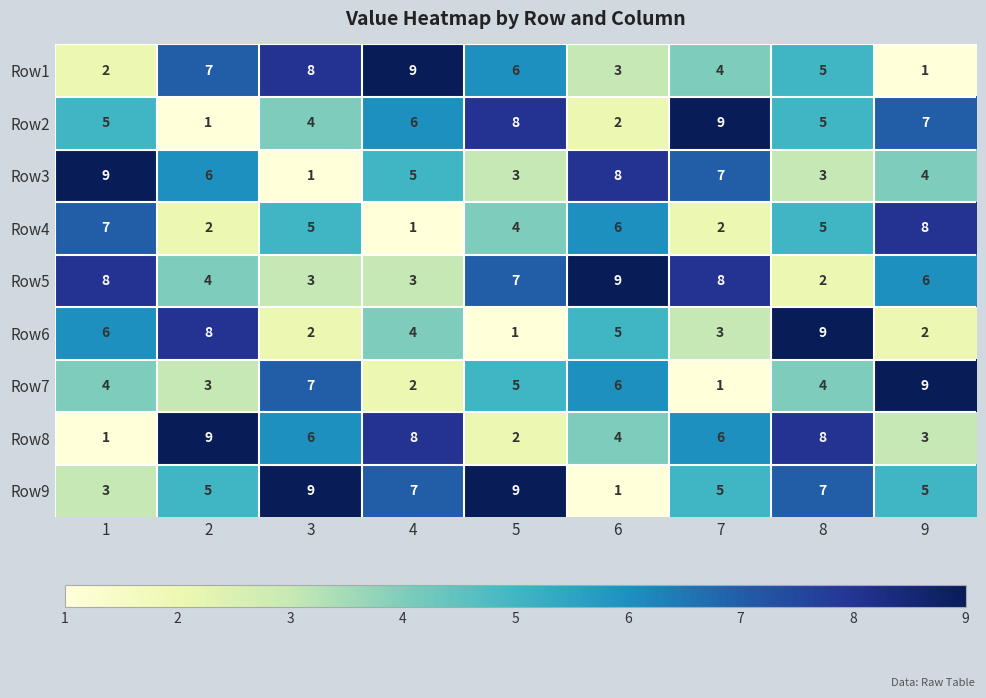

What is the minimum value shown in the chart?

1